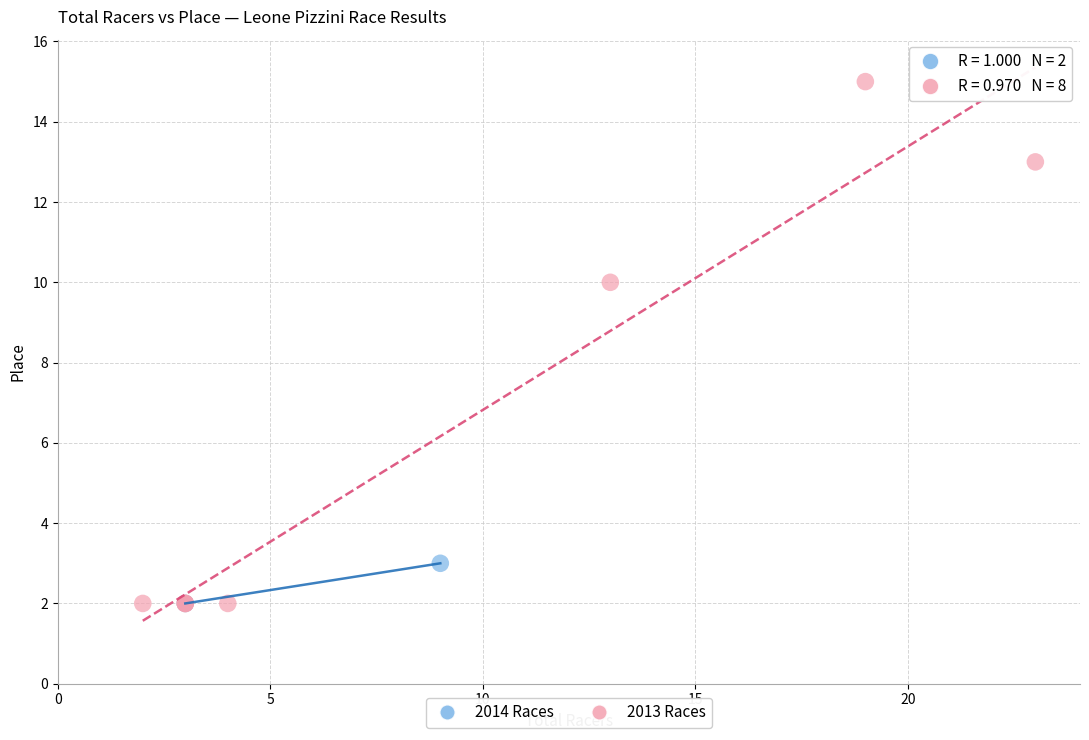

Which series has the widest spread of Y values?

2013 Races